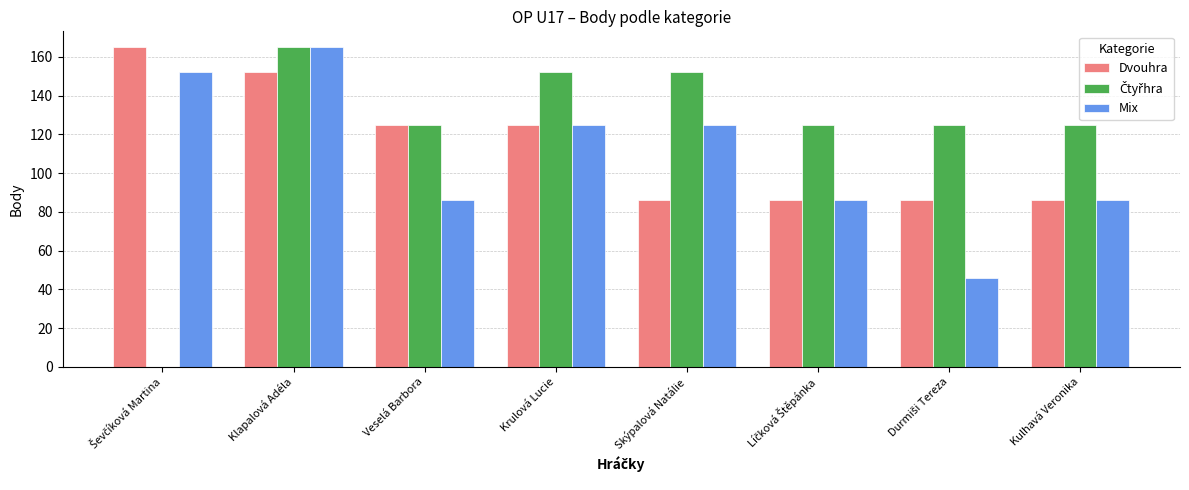

What is the maximum value shown in the chart?

165